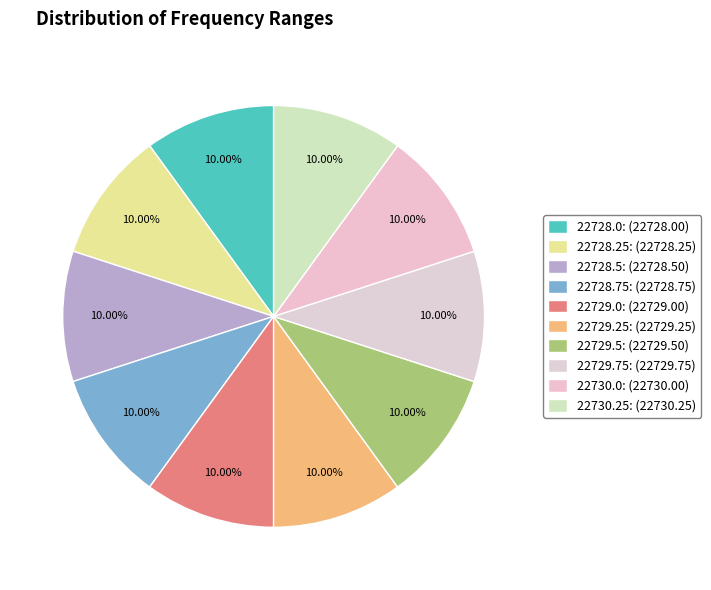

Is it true that 22728.5 is 24% of the pie?

False